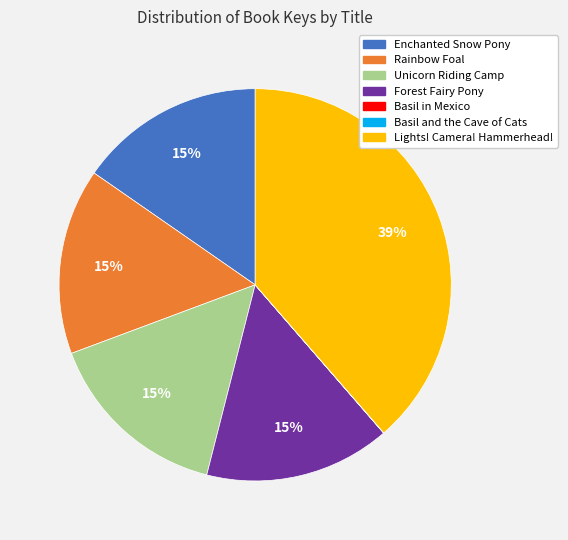

Which has a higher value, Unicorn Riding Camp or Lights! Camera! Hammerhead!?

Lights! Camera! Hammerhead!